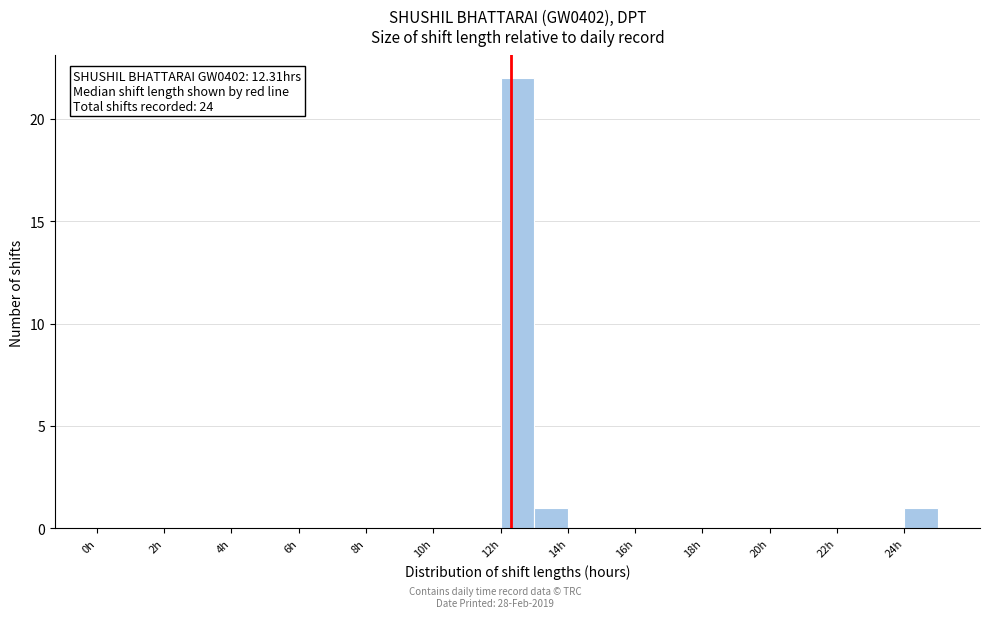

Over which range of the x-axis is the bar tallest?

12 to 13